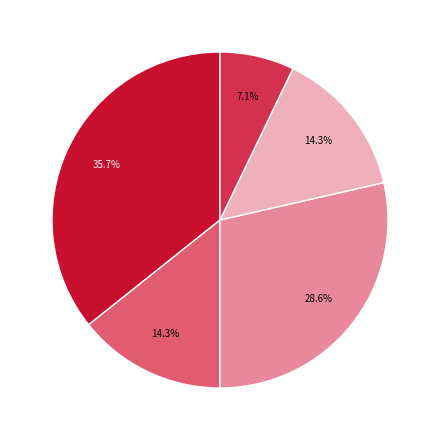

Is there any slice that represents more than half of the pie?

No